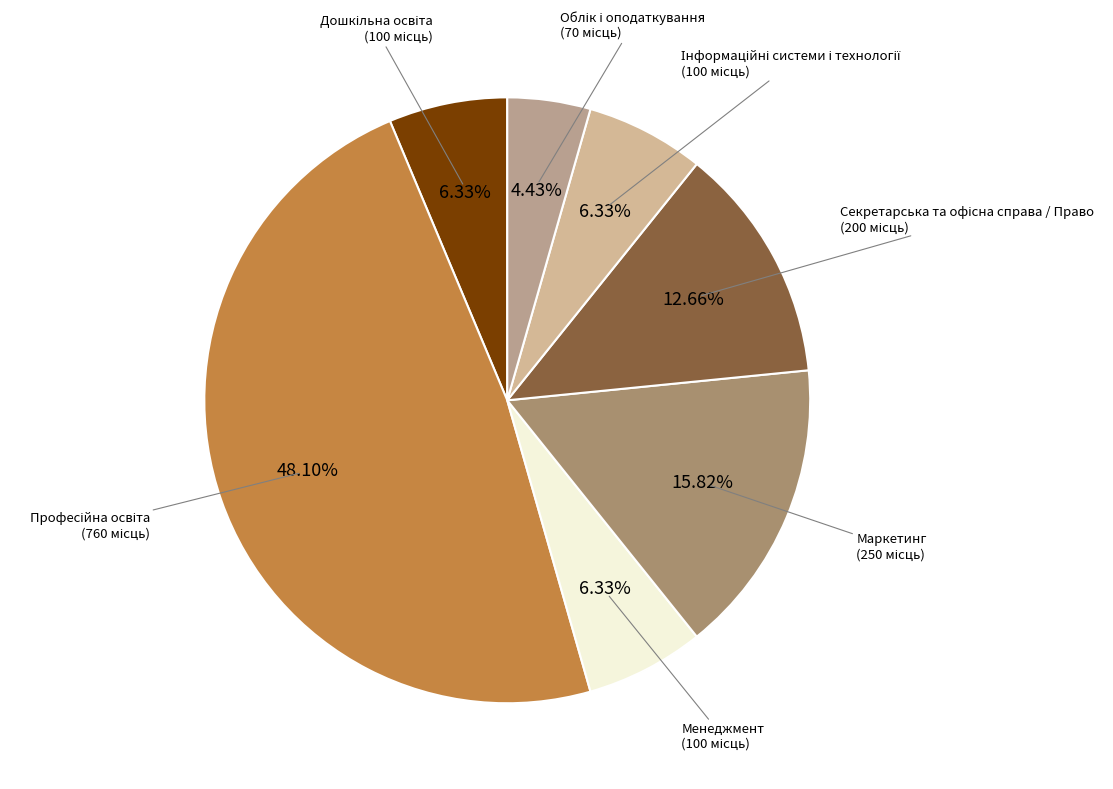

The Маркетинг slice represents 3% of the pie. True or false?

False